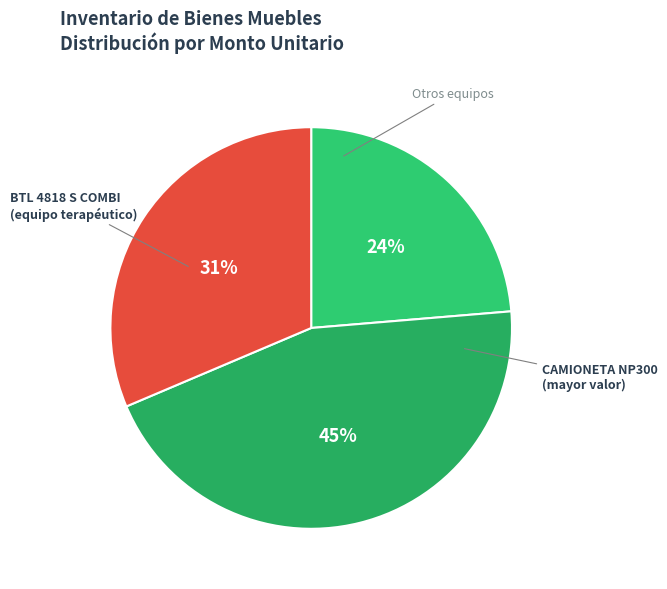

How many slices are in this pie chart?

3